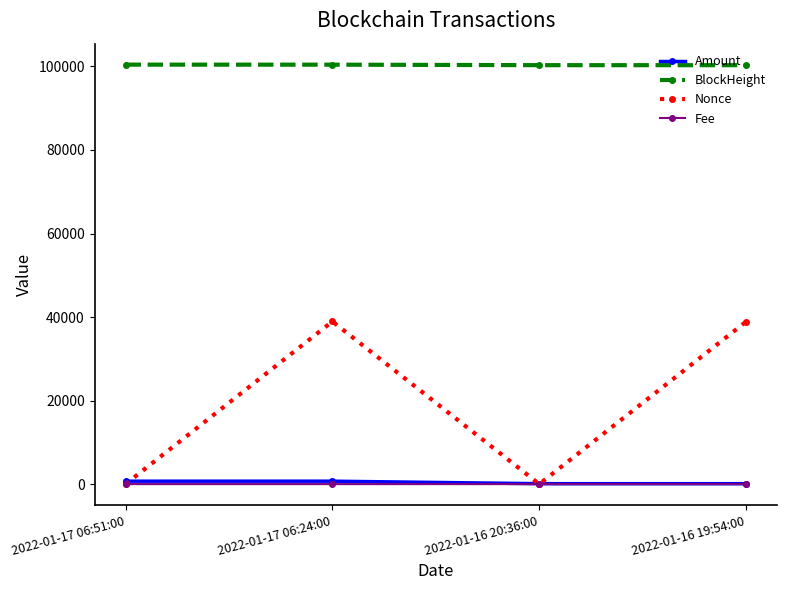

The value of Fee at 2022-01-17 06:51:00 is 0.0. True or false?

True